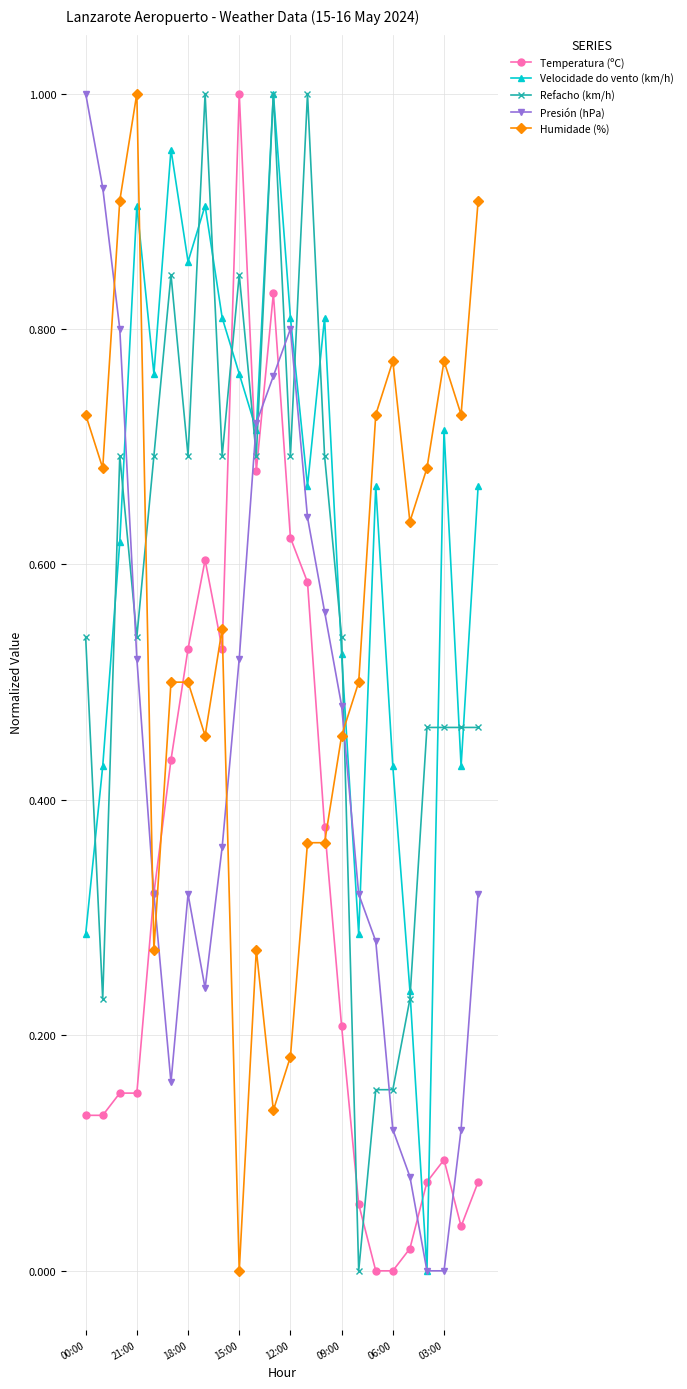

Does the chart display data point markers on the line(s)?

Yes